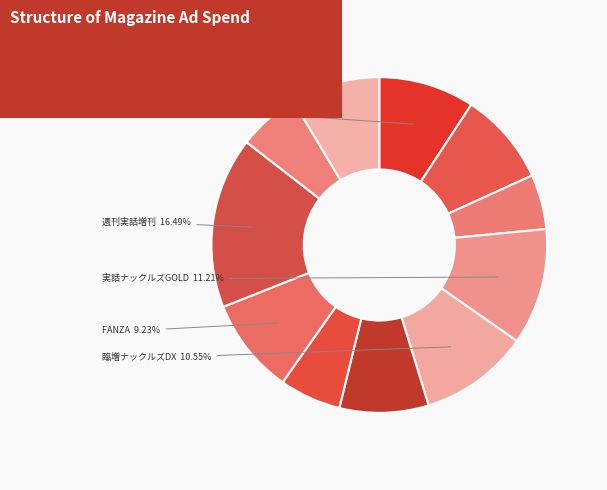

How many segments does this pie chart have?

11